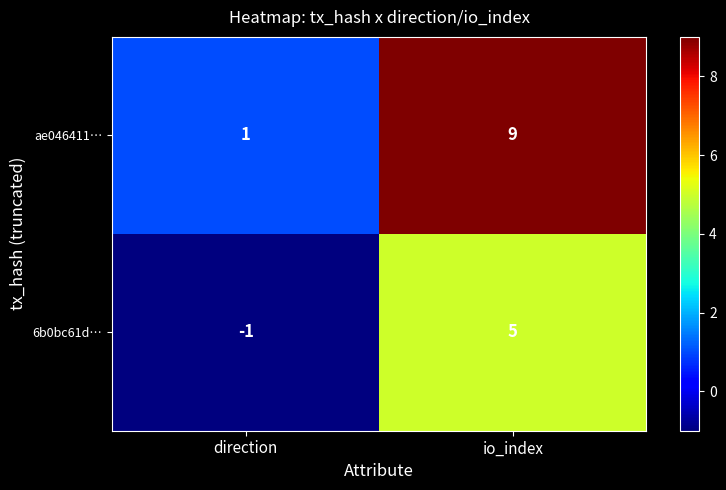

List the series in order of their peak value, lowest first.

6b0bc61d…, ae046411…